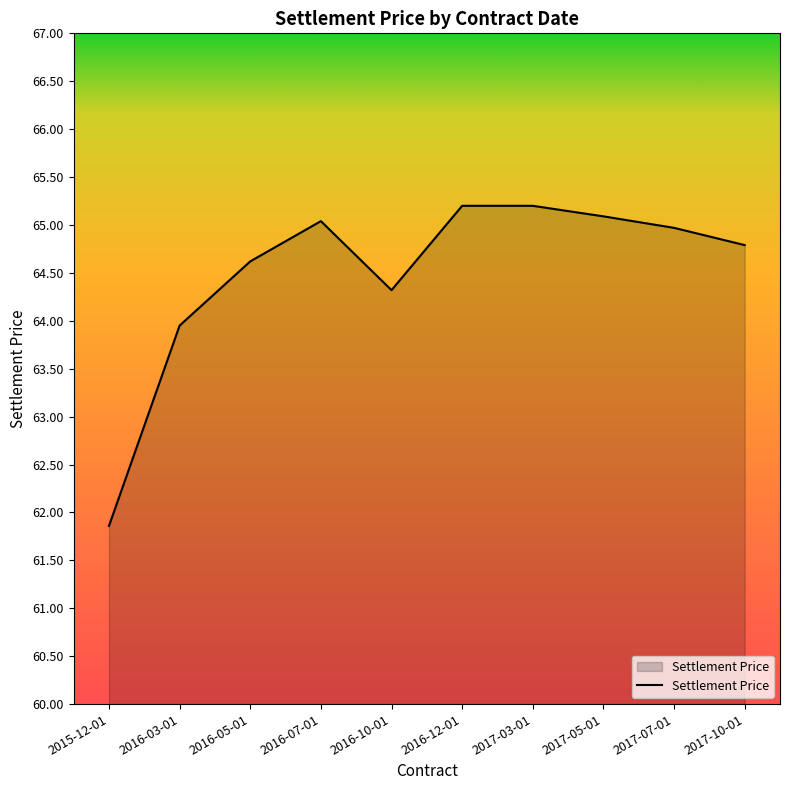

What is the difference between the maximum and minimum values?

3.3